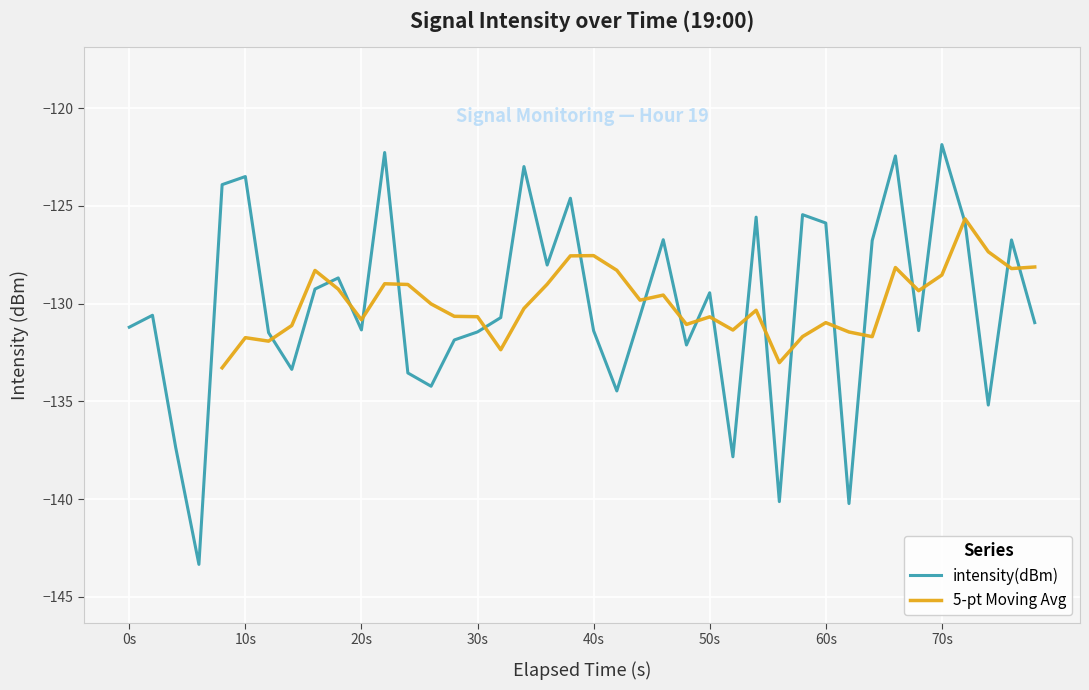

How many data points are less than -130?

22